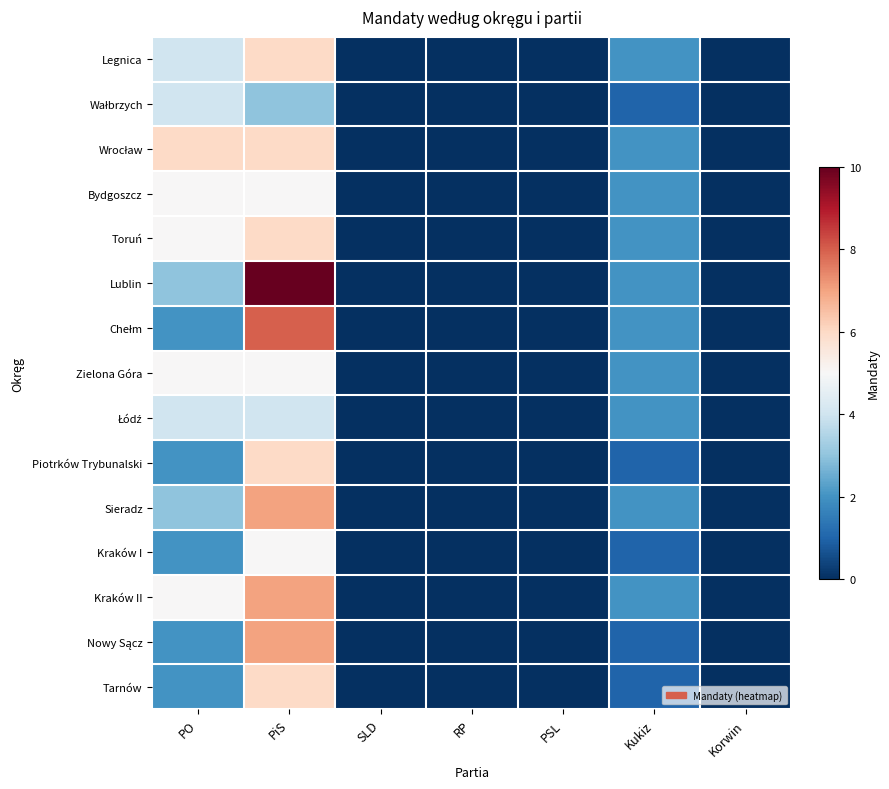

Between PO and PiS, which is larger?

PiS